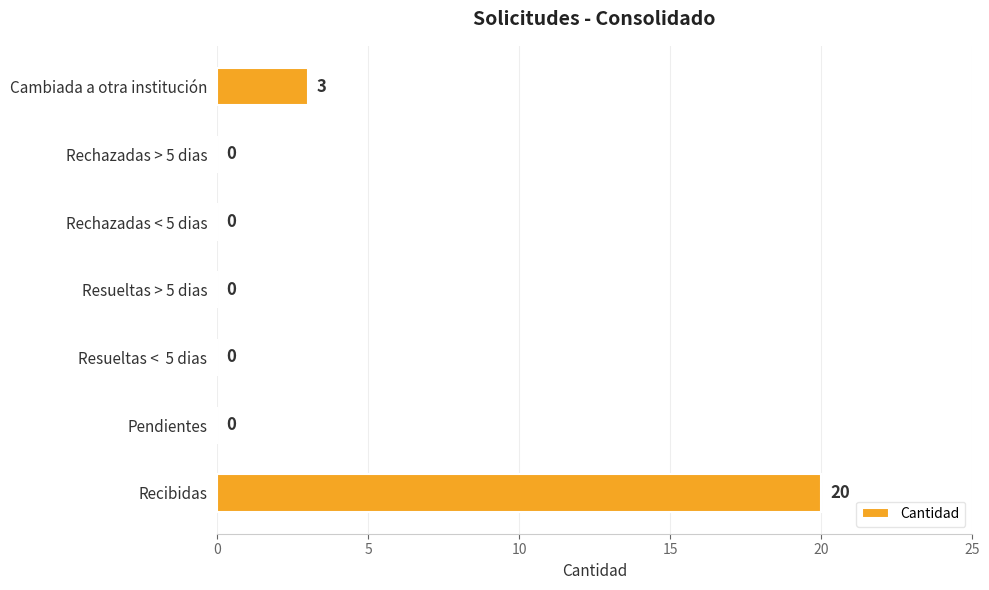

Between Recibidas and Rechazadas < 5 dias, which is larger?

Recibidas